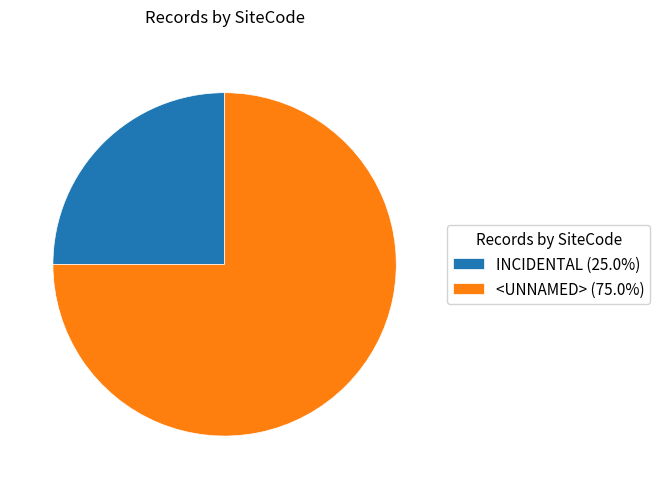

Approximately how many times larger is the value at <UNNAMED> compared to INCIDENTAL?

3.0